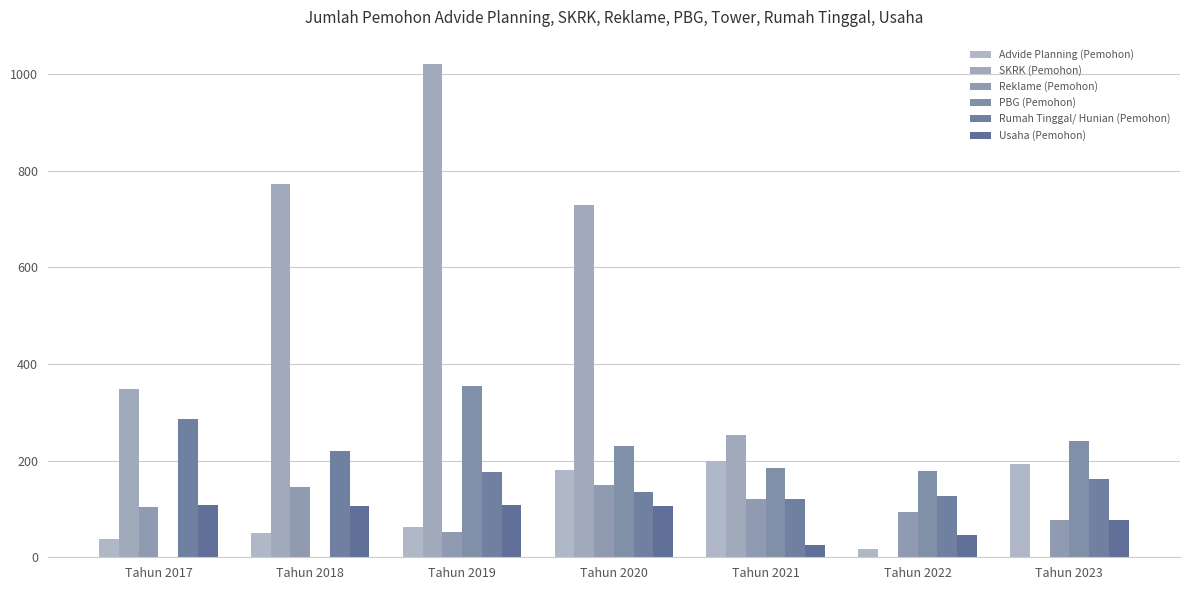

What is the total value across all series at Tahun 2019?

1774